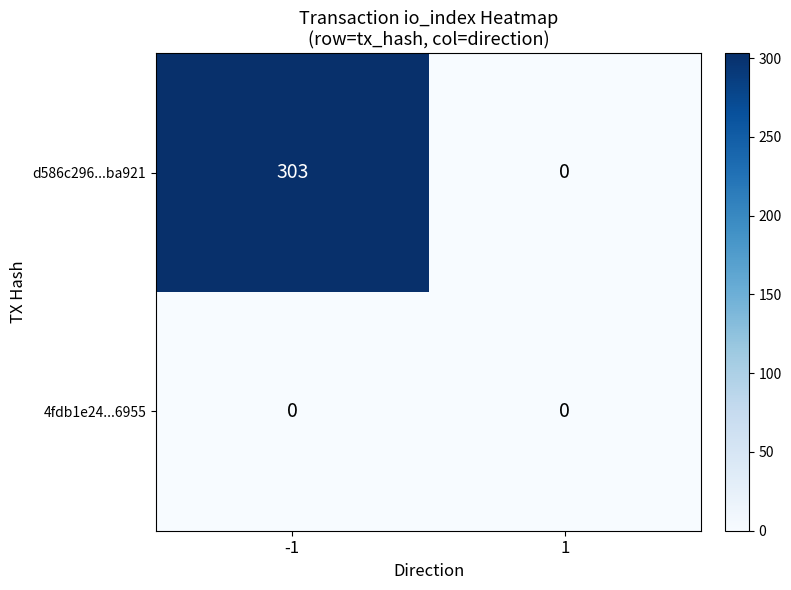

Which series changed the most between -1 and 1?

d586c296...ba921